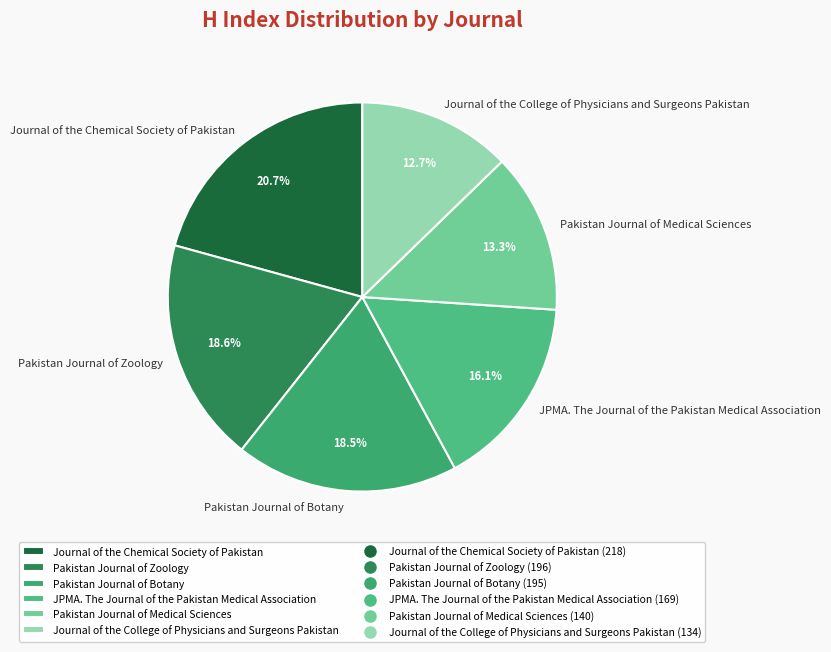

Is it true that JPMA. The Journal of the Pakistan Medical Association is 16% of the pie?

True